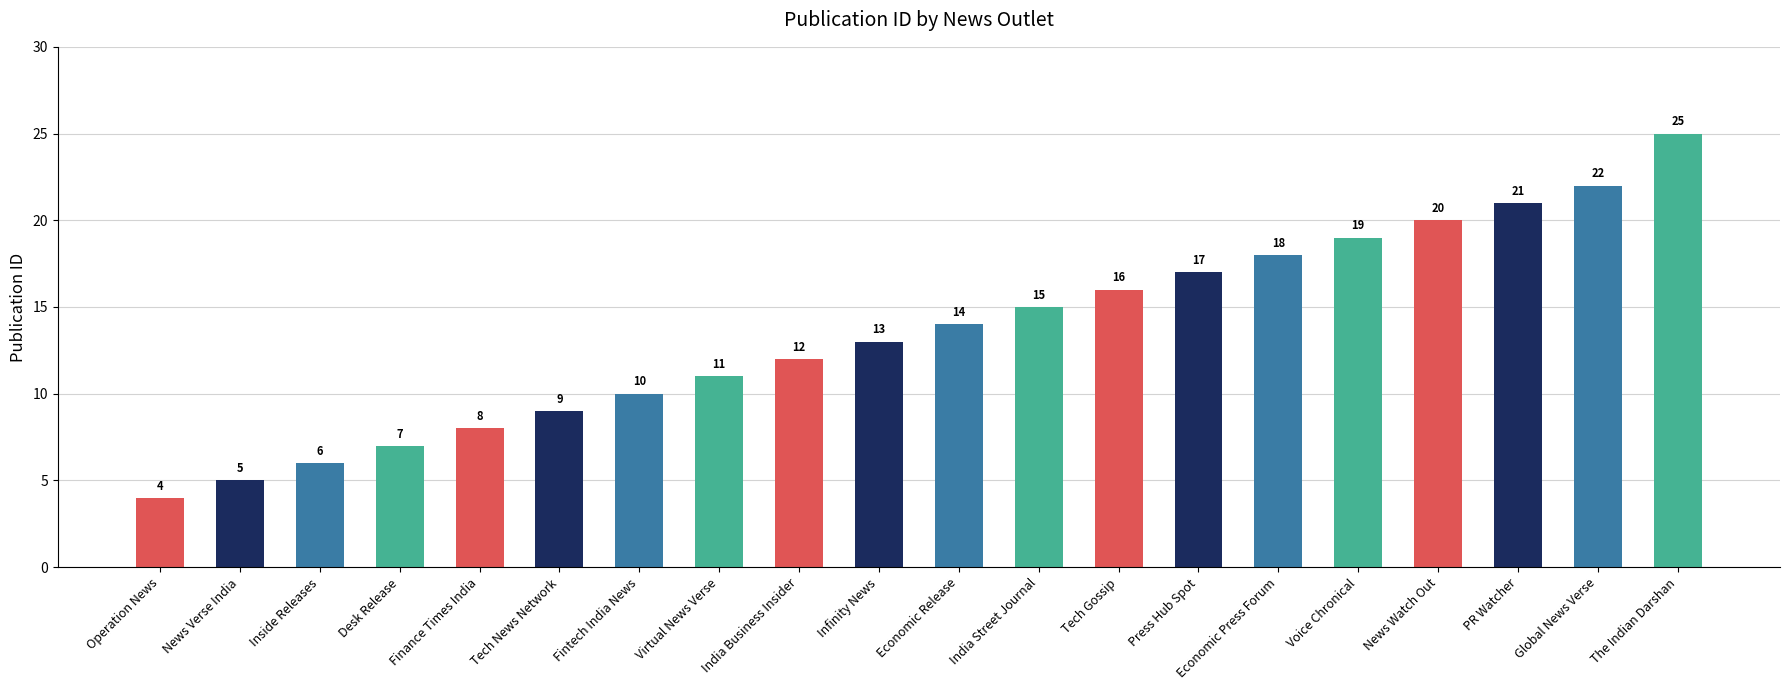

Which category has the lowest value across all series?

Operation News